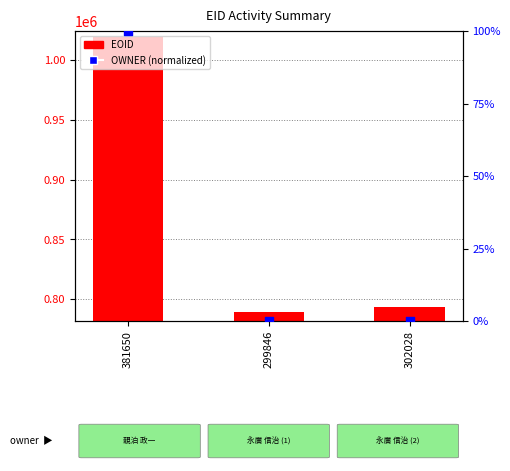

What are all the series names shown in the legend?

EOID, OWNER (normalized)